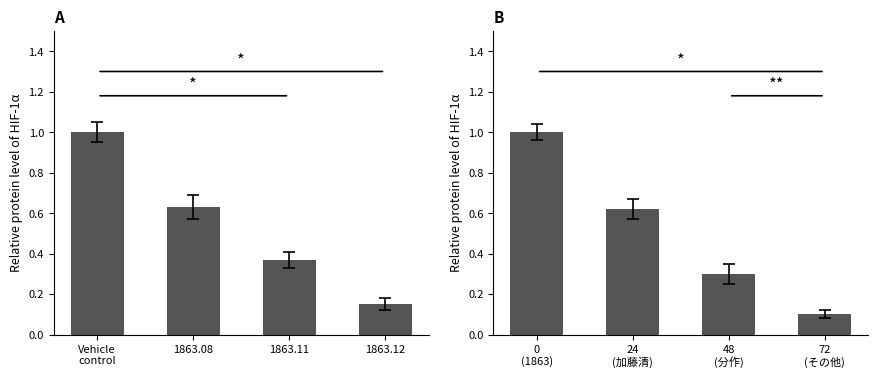

What is the label of the 2nd bar from the right?

1863.11